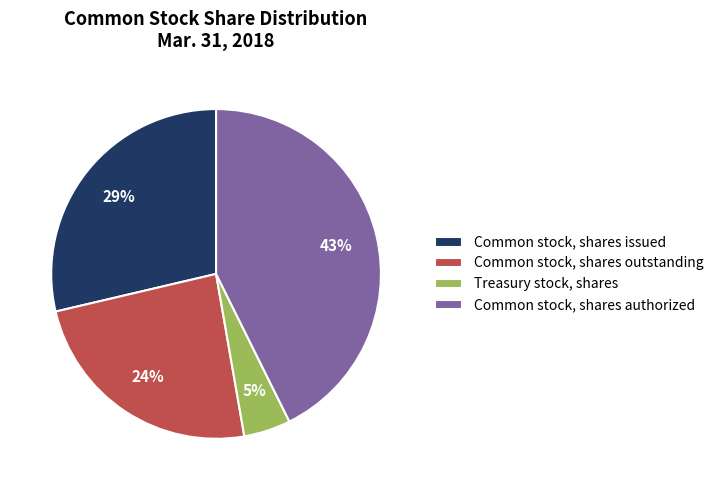

Which has a higher value, Common stock, shares outstanding or Common stock, shares authorized?

Common stock, shares authorized